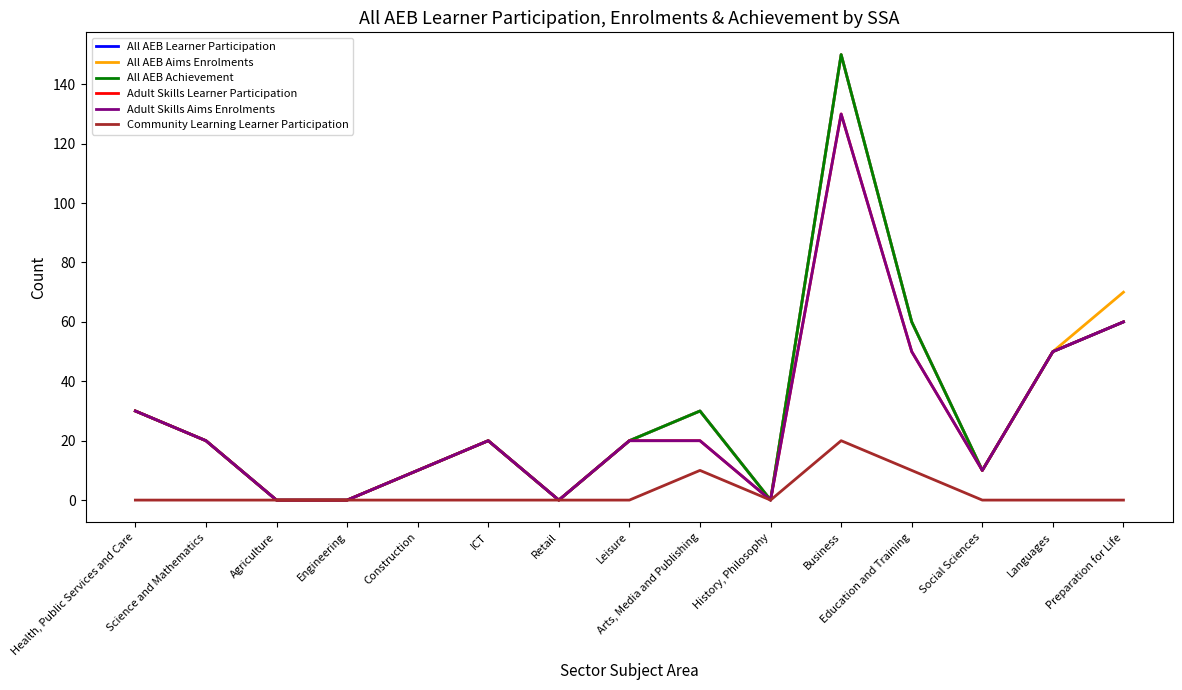

Does the chart display data point markers on the line(s)?

No